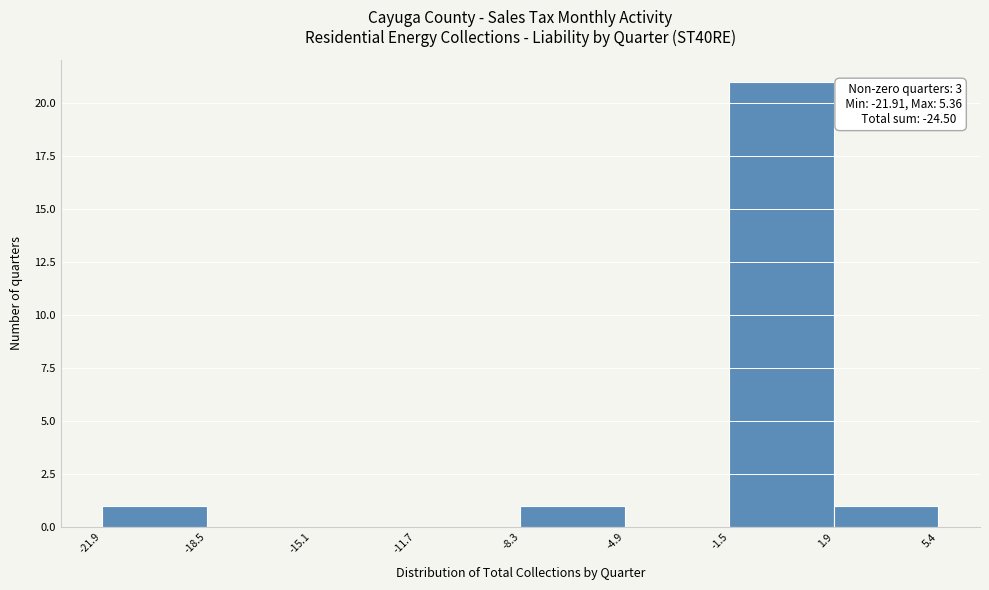

Which range on the x-axis has the tallest bar?

-1.5 to 1.9